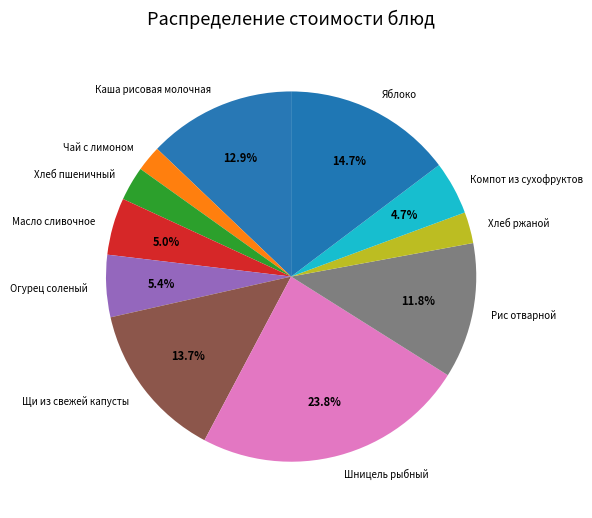

What percentage is the Хлеб пшеничный slice, to the nearest percent?

3%